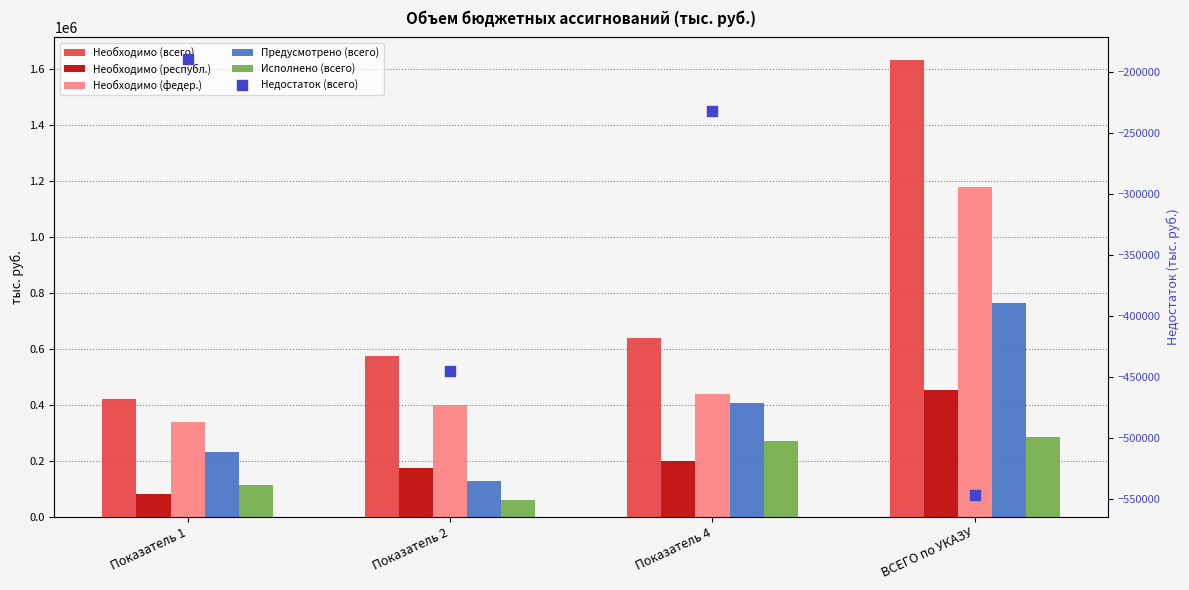

Which series reaches the minimum Y coordinate?

Недостаток (всего)